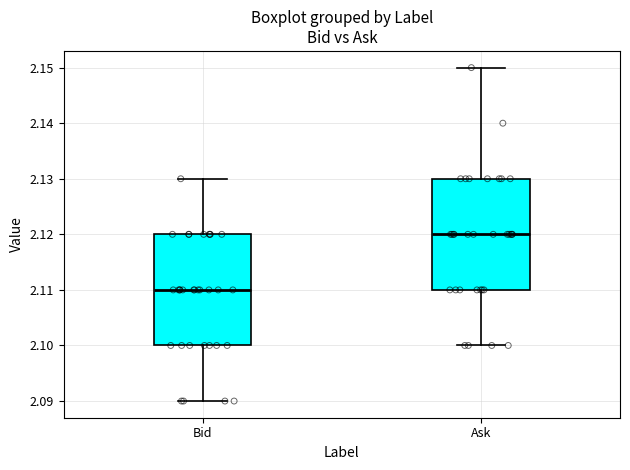

Reading left to right, transcribe this box plot: for each box, give where its median line is, the range the box spans, and where its two whiskers end, as read against the y-axis. The values are not printed on the chart, so give them approximately, as read against the axis.

Bid: median 2.11, box 2.10 to 2.12, whiskers 2.09 to 2.13
Ask: median 2.12, box 2.11 to 2.13, whiskers 2.10 to 2.15